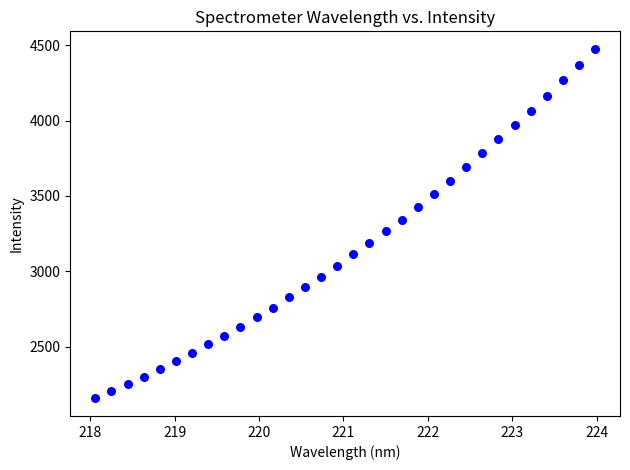

What is the range of X values (max minus min)?

5.9